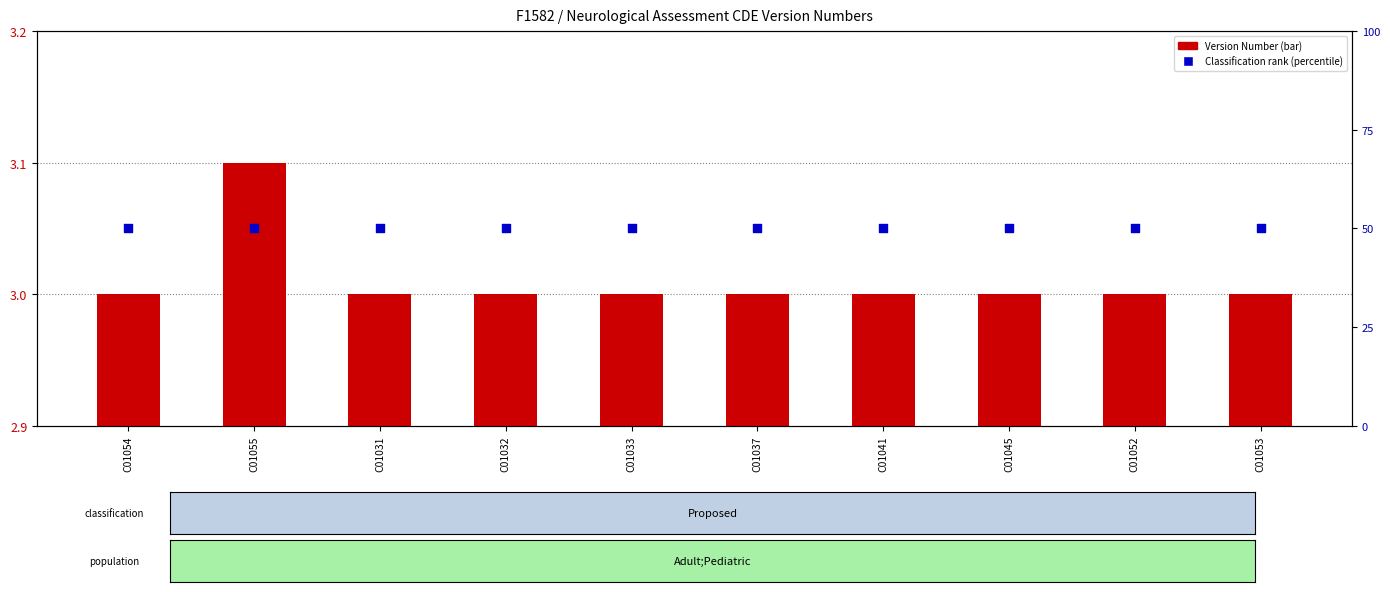

Which series has the largest total across all categories?

Classification rank